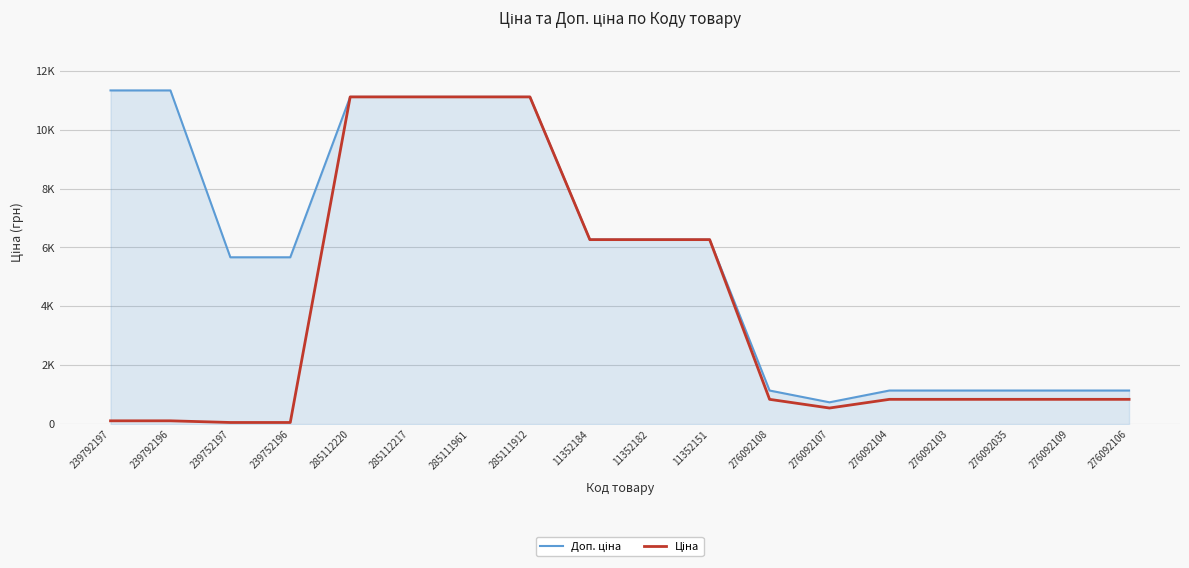

Which category has the highest value across all series?

239792197